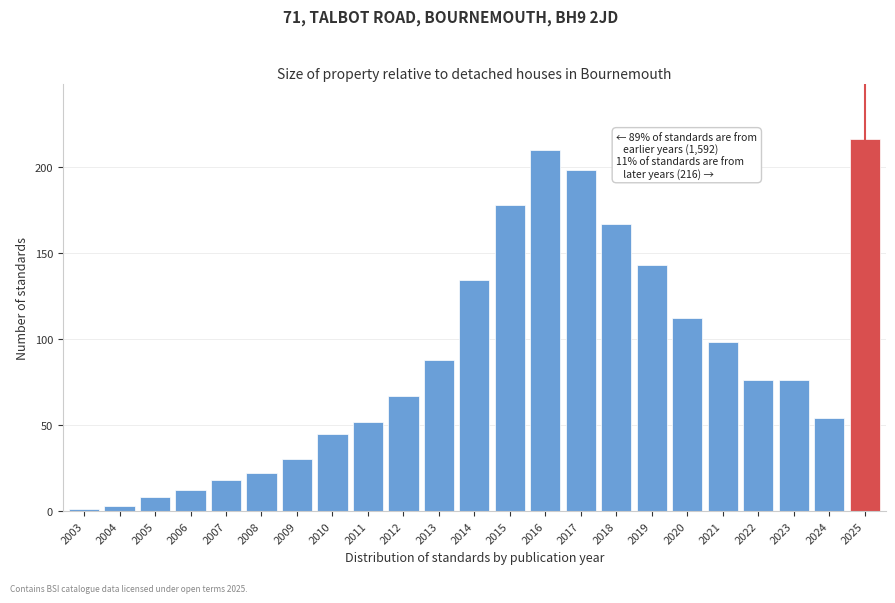

Reading right to left, list all the values displayed in this chart.

2025=216	2024=54	2023=76	2022=76	2021=98	2020=112	2019=143	2018=167	2017=198	2016=210	2015=178	2014=134	2013=88	2012=67	2011=52	2010=45	2009=30	2008=22	2007=18	2006=12	2005=8	2004=3	2003=1